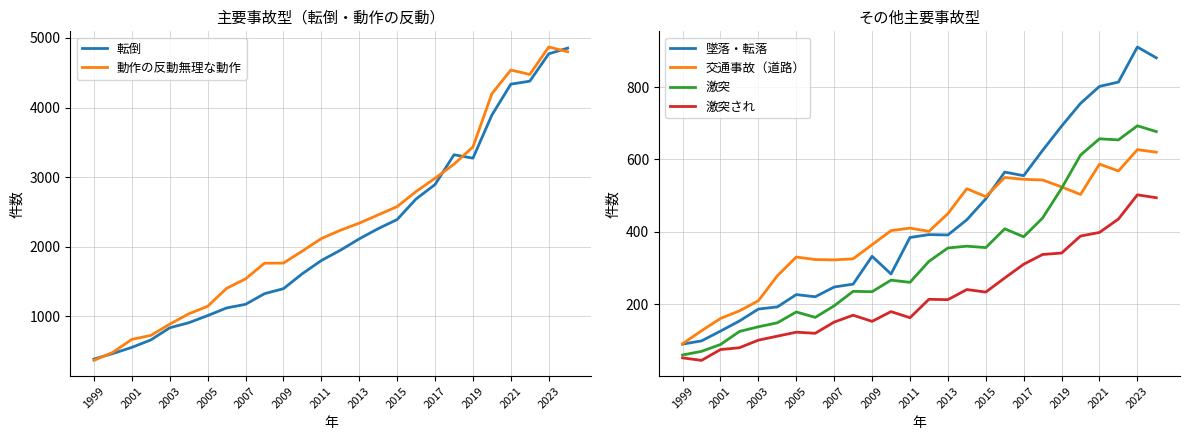

At which label does 交通事故（道路） reach its minimum?

1999